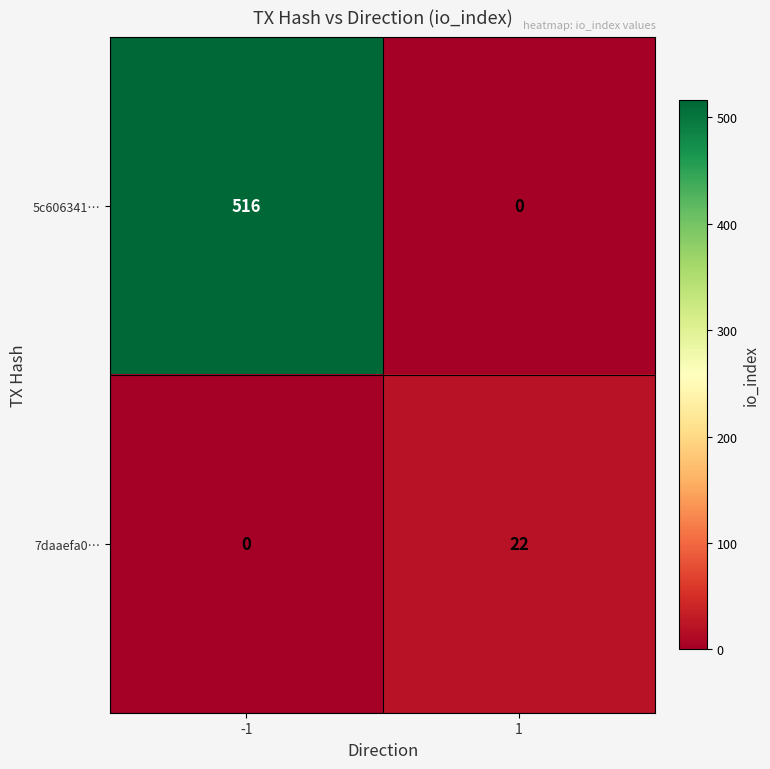

List the series in order of their overall mean, lowest first.

7daaefa0…, 5c606341…